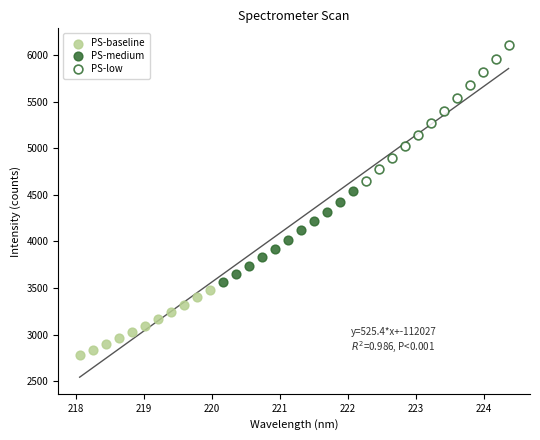

Which series reaches the maximum Y coordinate?

PS-low